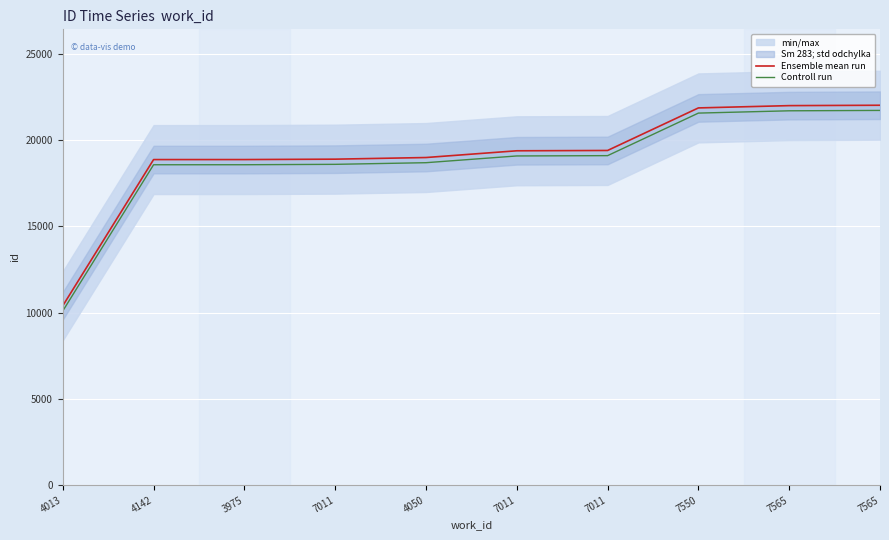

Is the value of Controll run at 7565 greater than the value of Ensemble mean run at 4050?

Yes